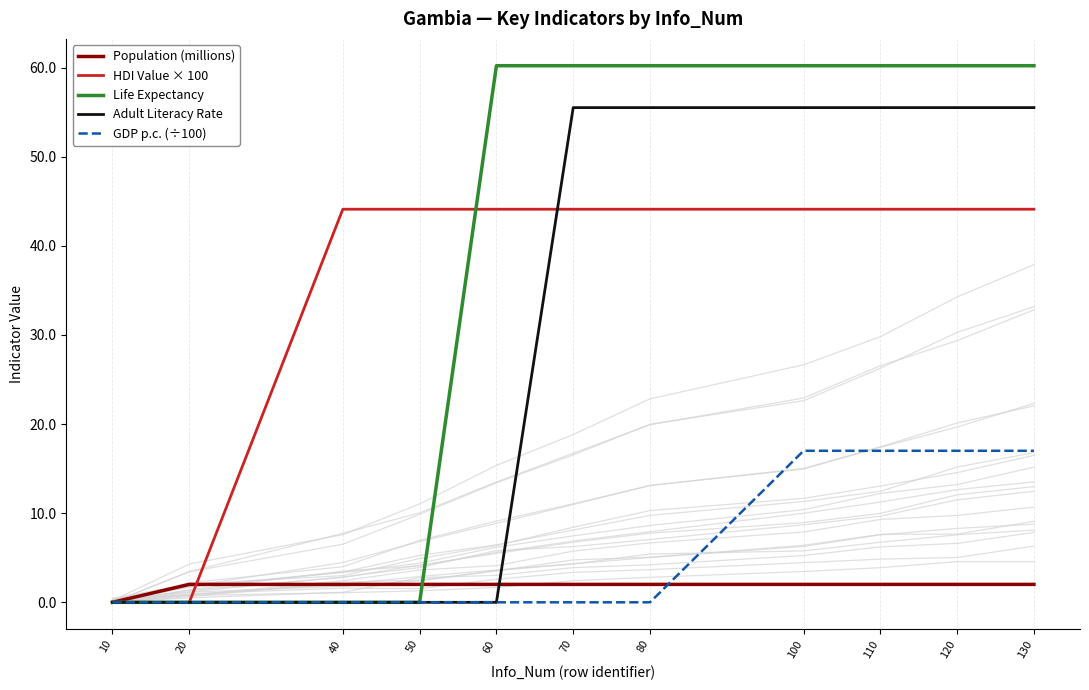

At 40, list the series in order from smallest to largest.

Life Expectancy, Adult Literacy Rate, GDP p.c. (÷100), Population (millions), HDI Value × 100